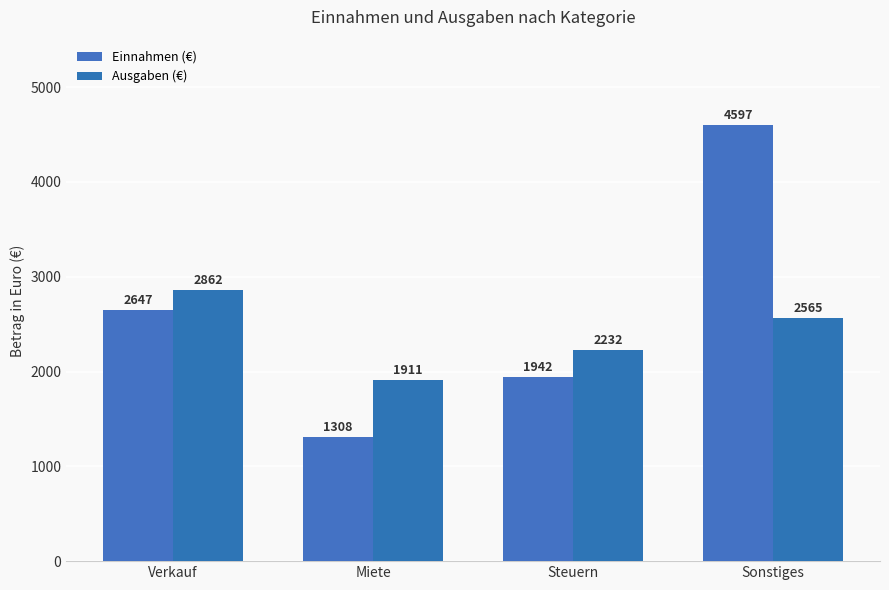

The value of Einnahmen (€) at Steuern is 1061. True or false?

False